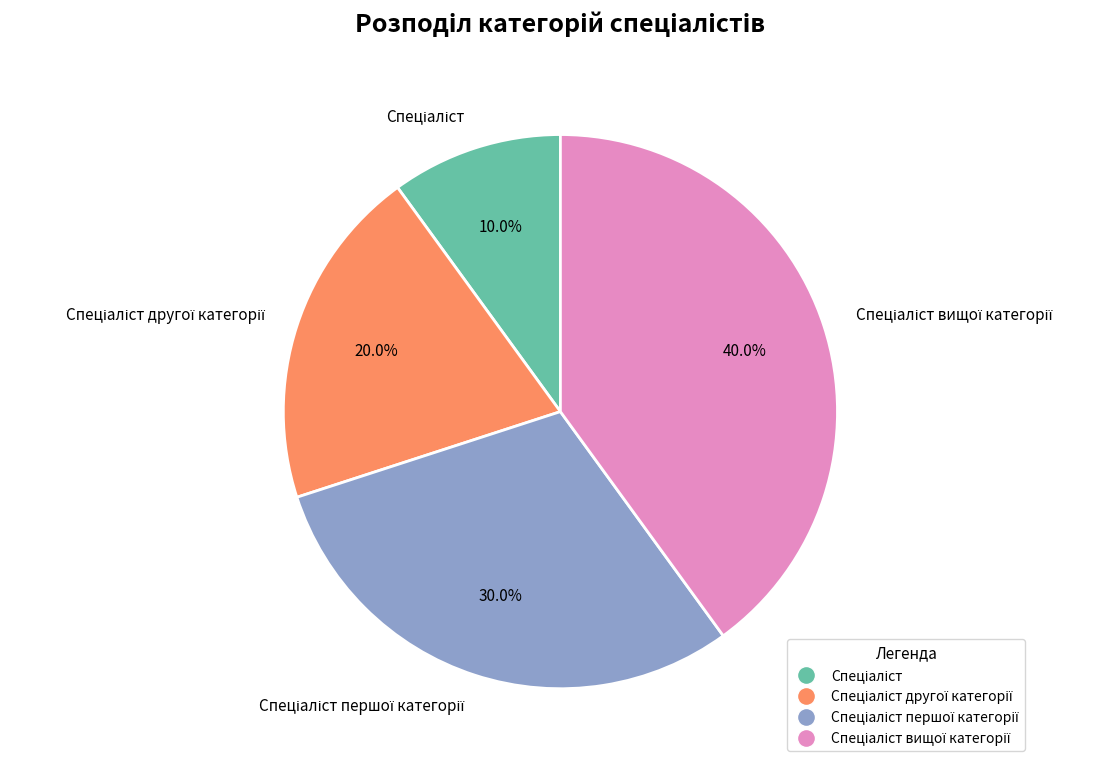

Is there any slice that represents more than half of the pie?

No